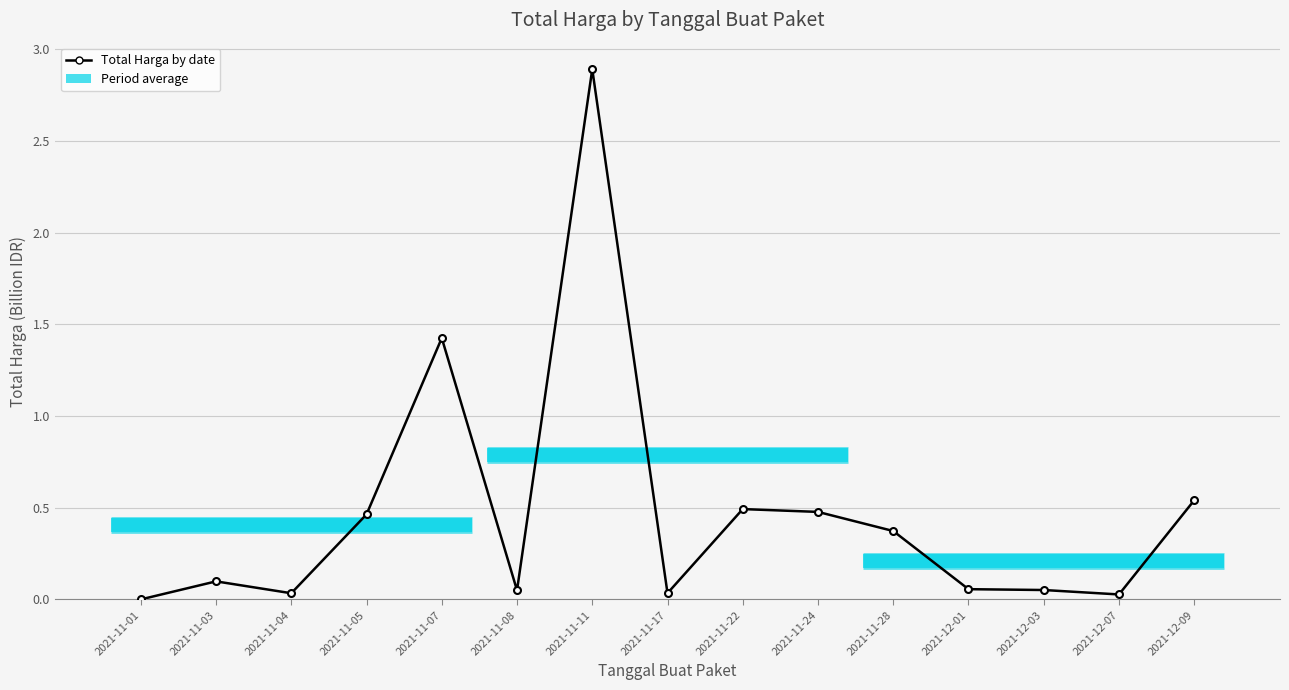

Does the chart have visible grid lines?

Yes